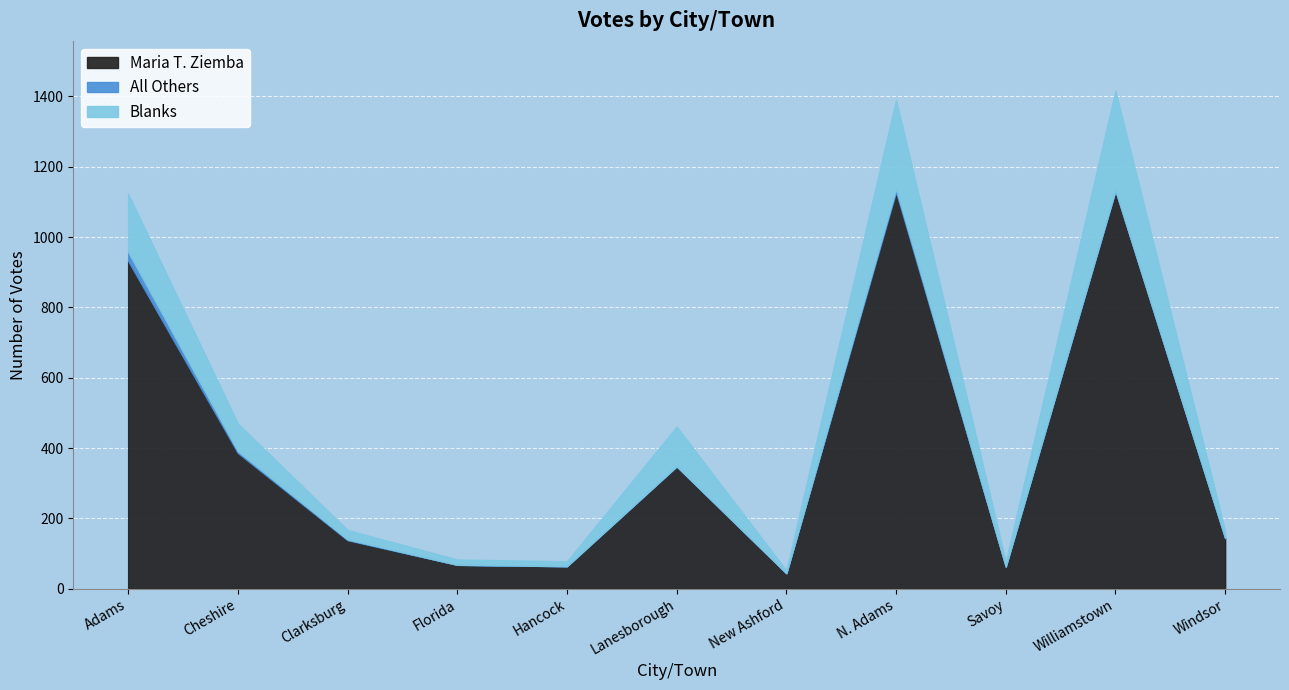

Does the chart display data point markers on the line(s)?

No